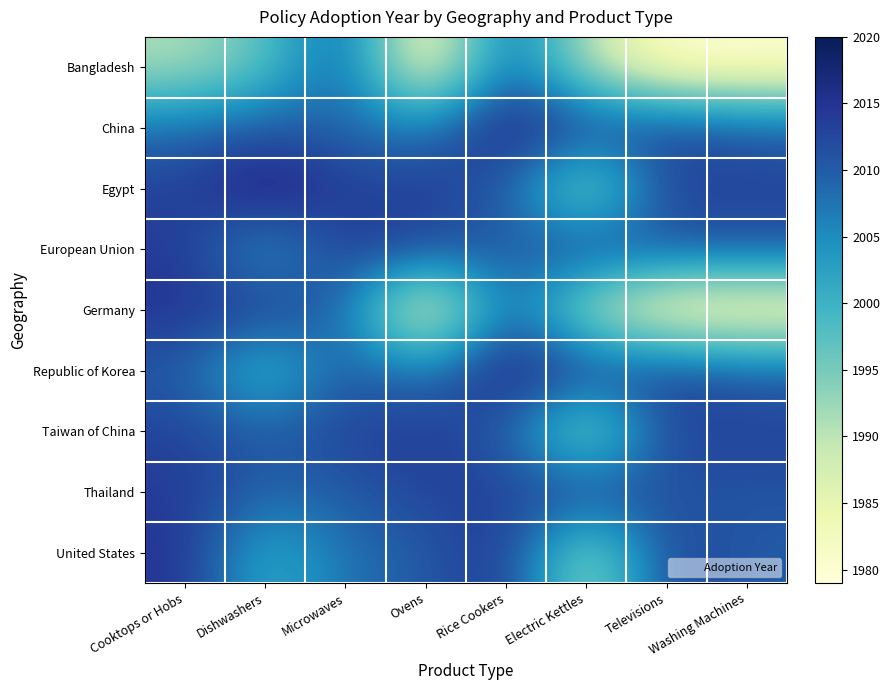

Which label corresponds to the largest value in the chart?

Dishwashers